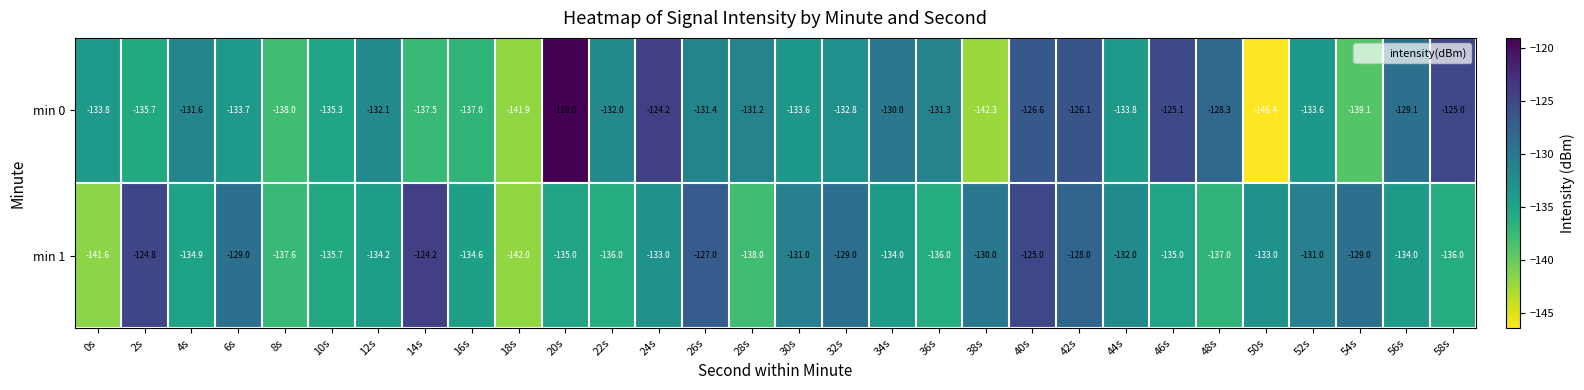

Which label corresponds to the largest value in the chart?

20s